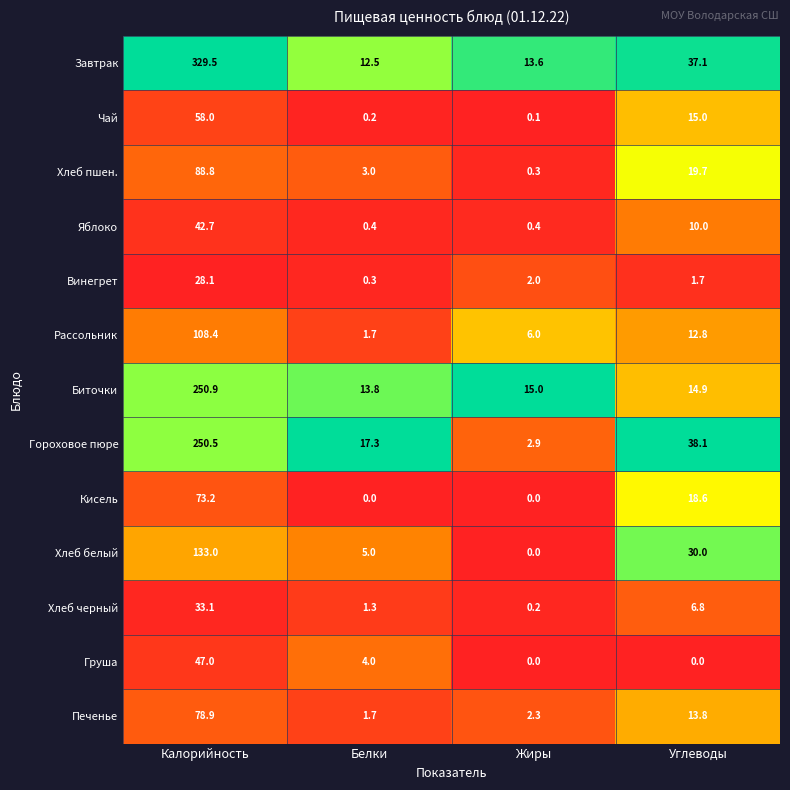

What is the average value of the Биточки series?

73.7